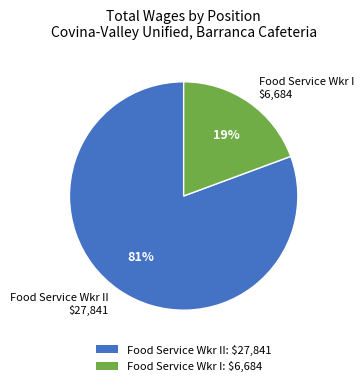

Rank the categories by value from lowest to highest.

Food Service Wkr I: $6,684, Food Service Wkr II: $27,841